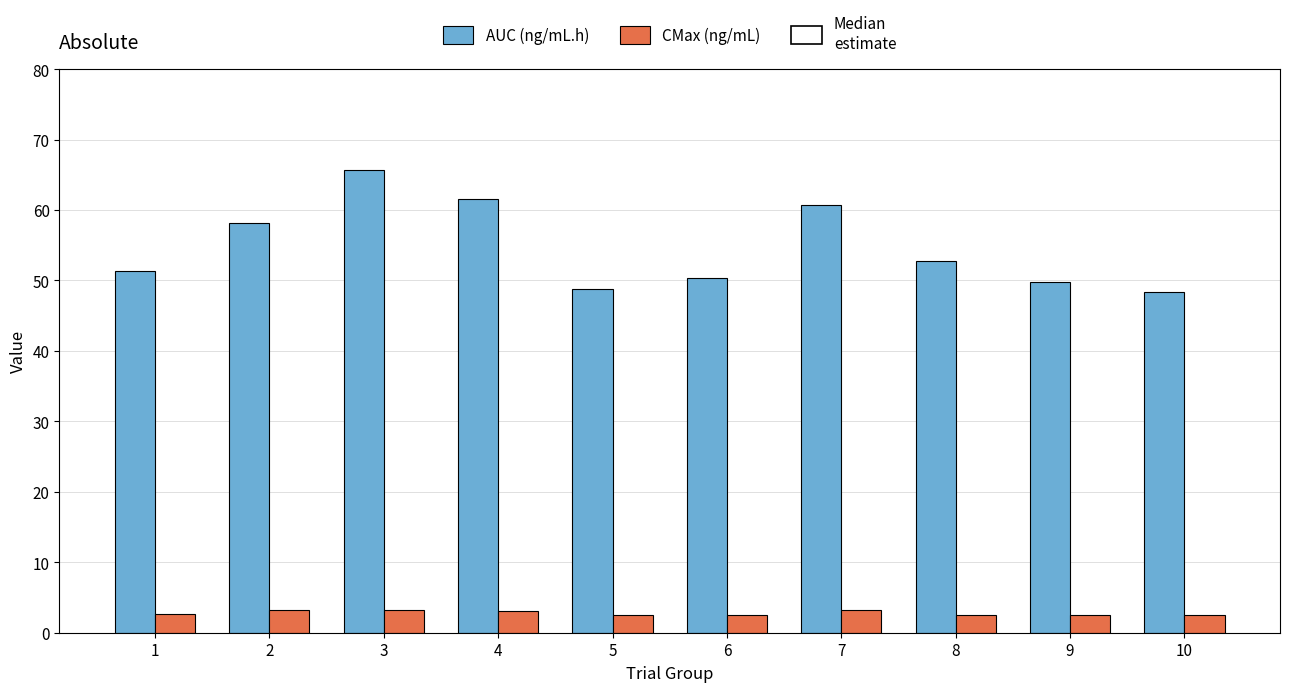

What is the difference between the maximum and minimum values in the CMax (ng/mL) series?

0.8